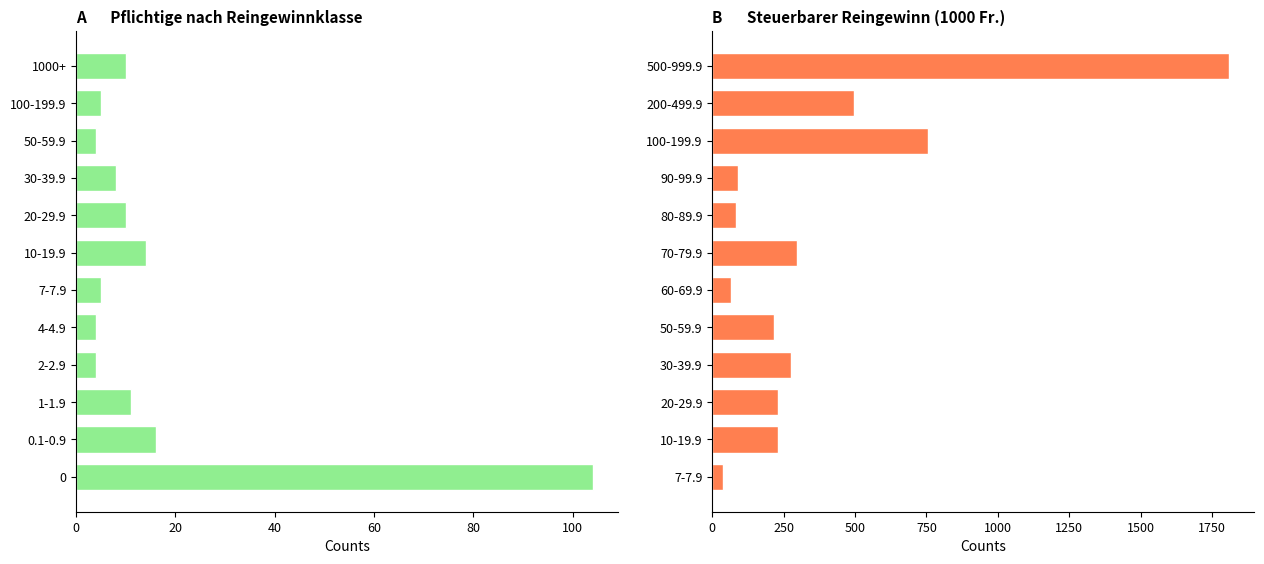

True or false: Pflichtige has a value of 104.0 at 0.

True